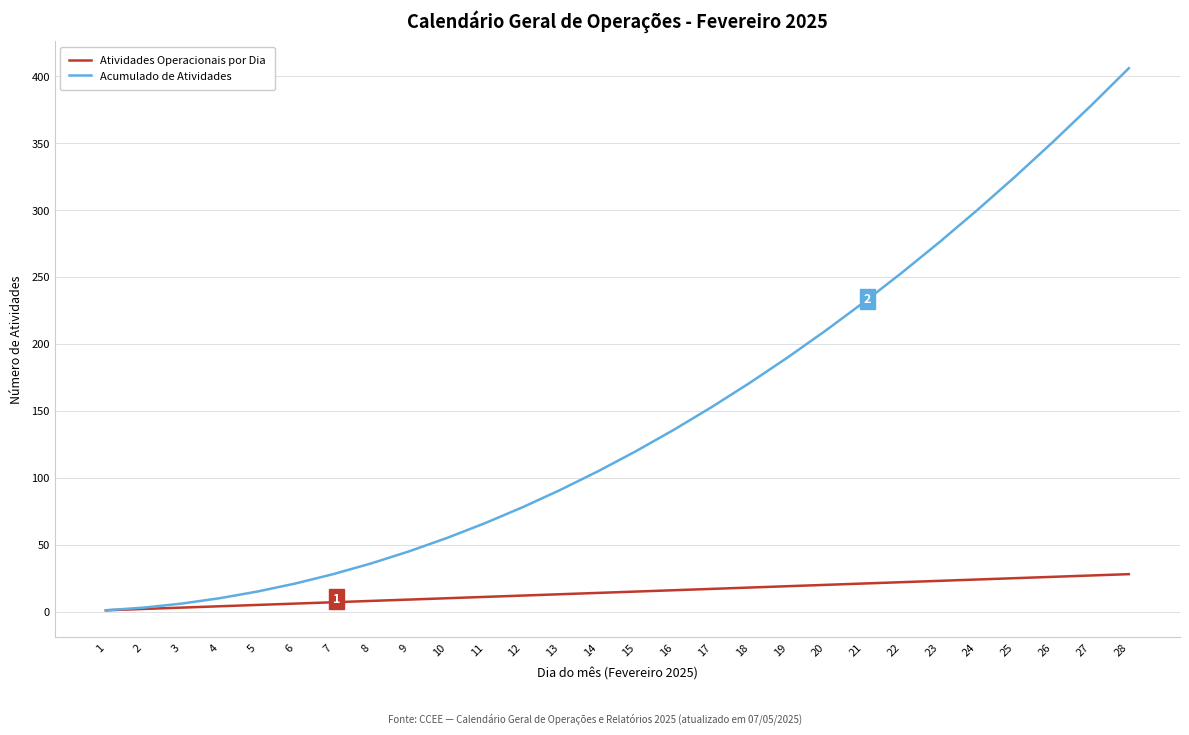

At which category is the sum across all series the highest?

28